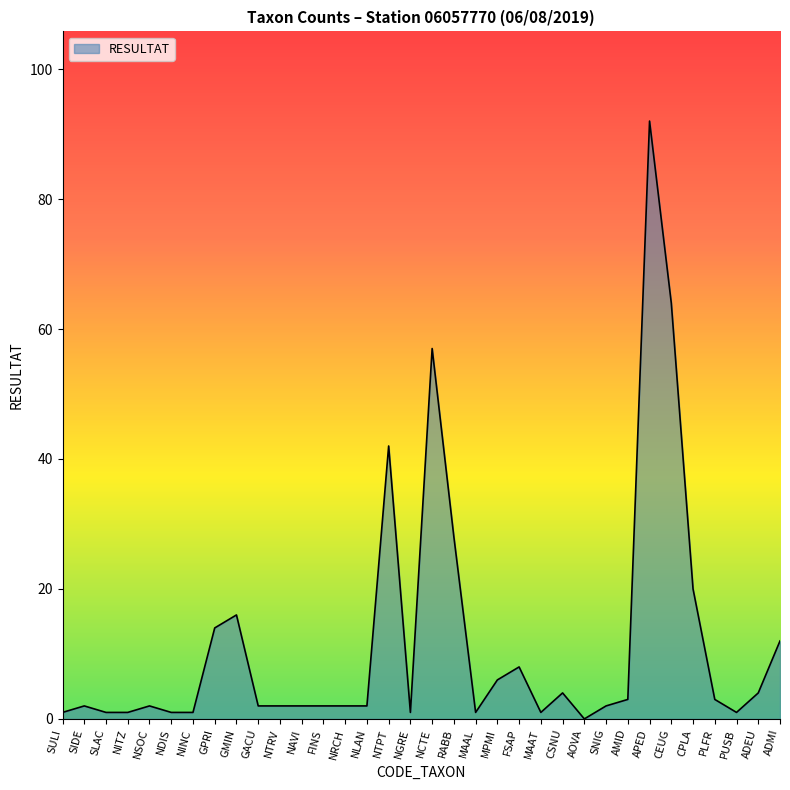

What is the maximum value shown in the chart?

92